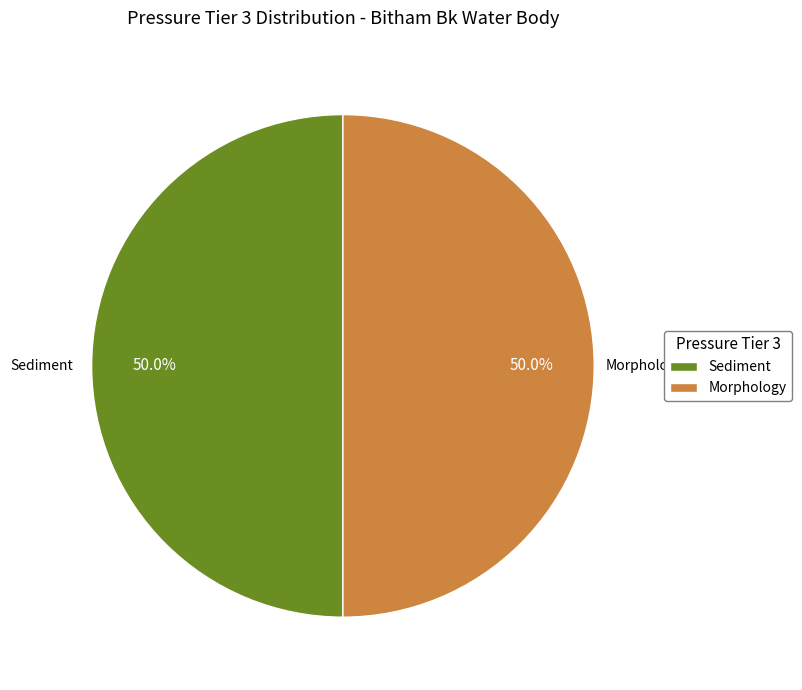

Approximately how many times larger is the value at Morphology compared to Sediment?

1.0